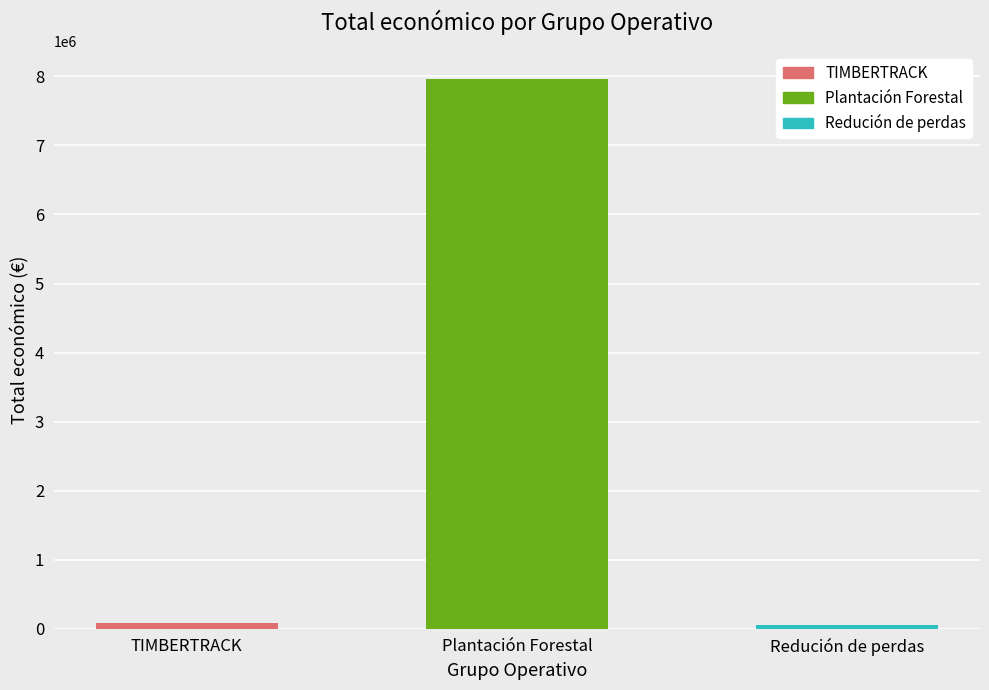

What is the smallest value displayed?

52055